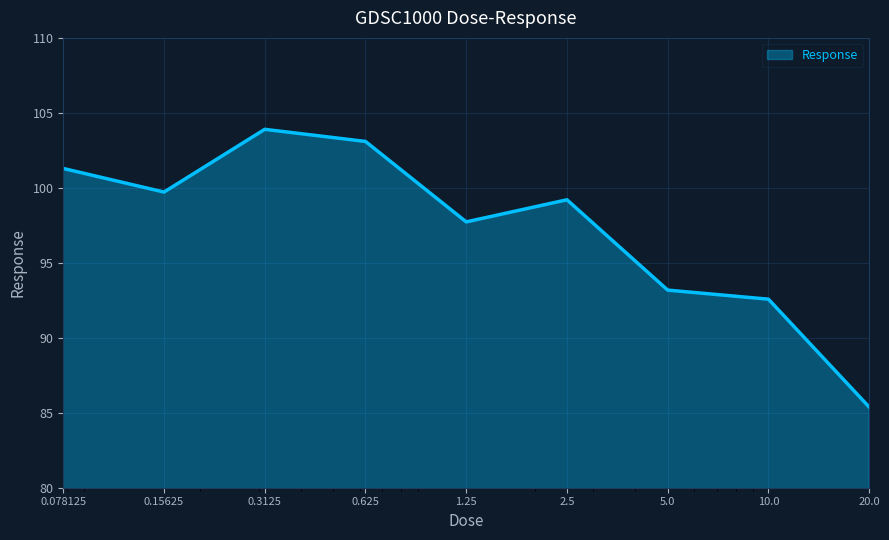

What is the smallest value displayed?

85.4